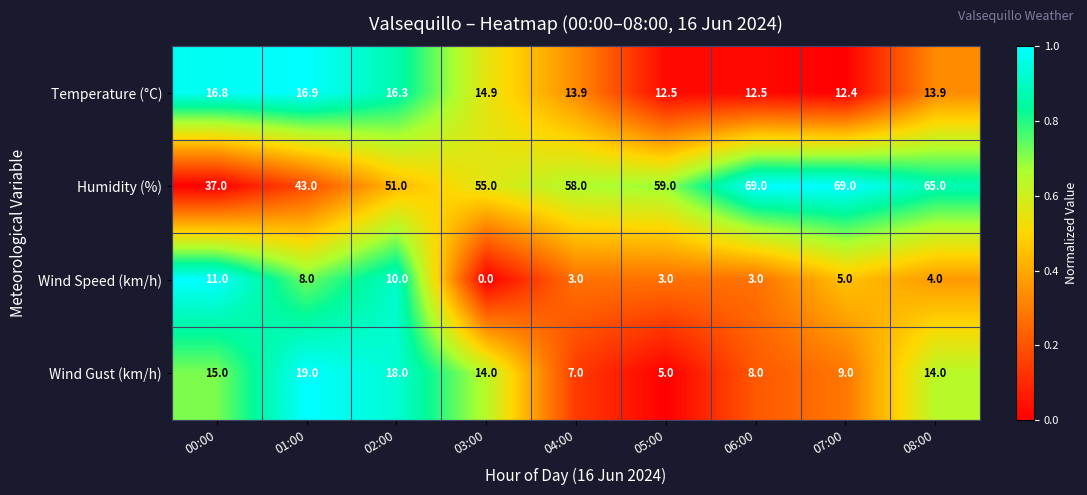

List the series in order of their peak value, lowest first.

Wind Speed (km/h), Temperature (°C), Wind Gust (km/h), Humidity (%)